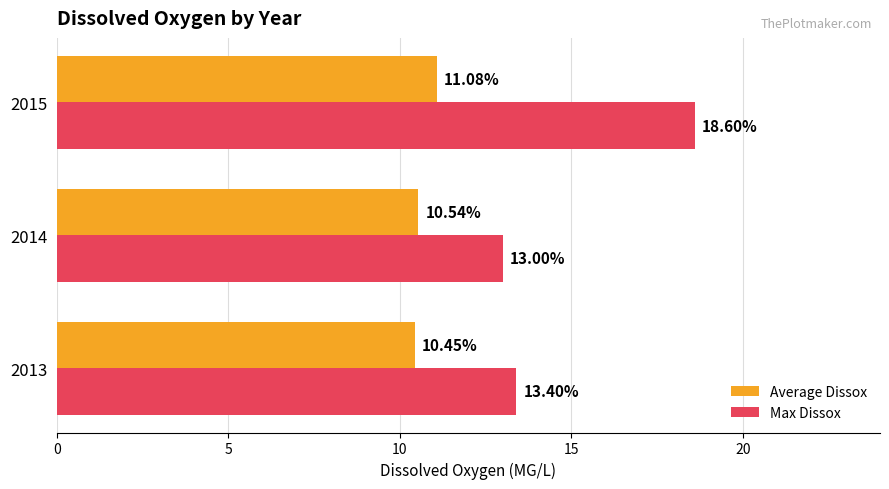

What is the sum of all Average Dissox values?

32.1